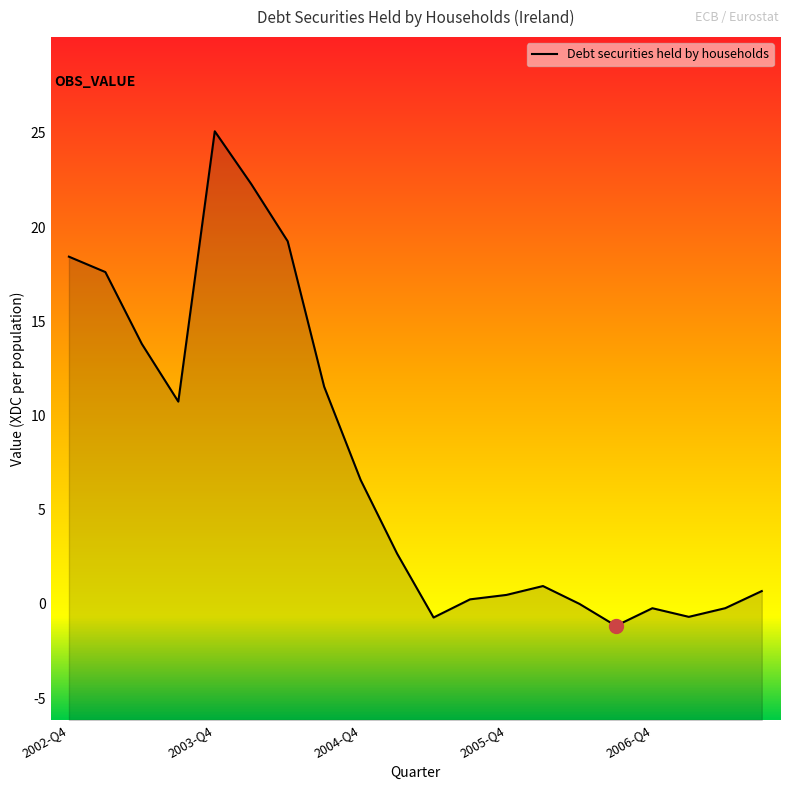

Where does the data first go above 2?

2002-Q4